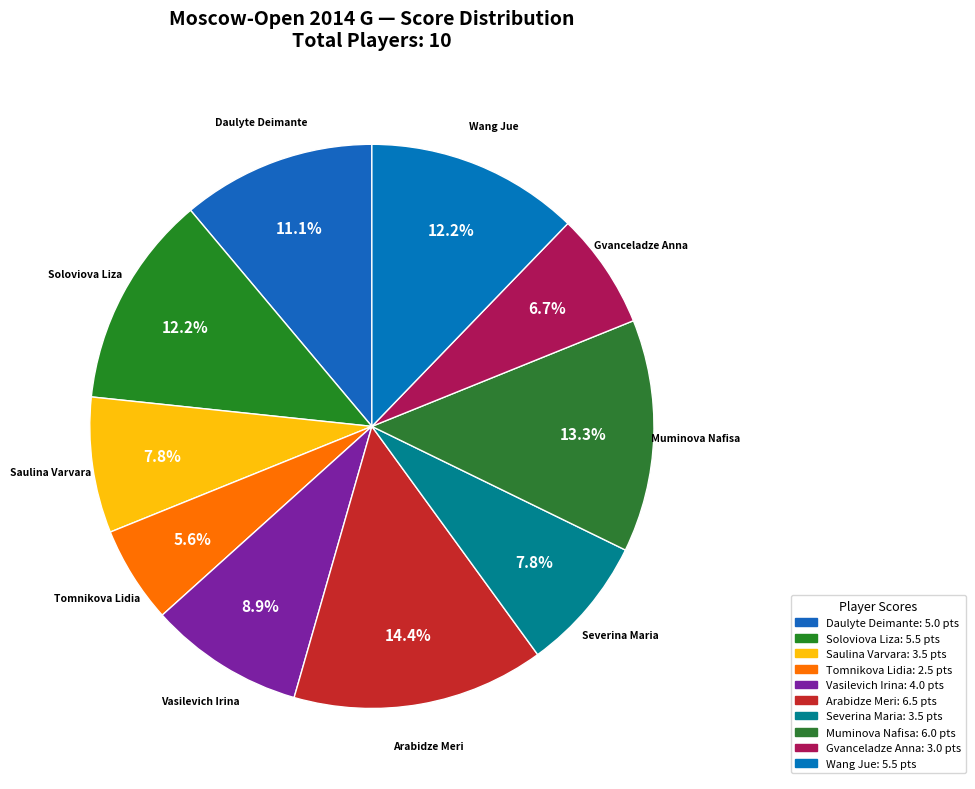

How many slices are in this pie chart?

10